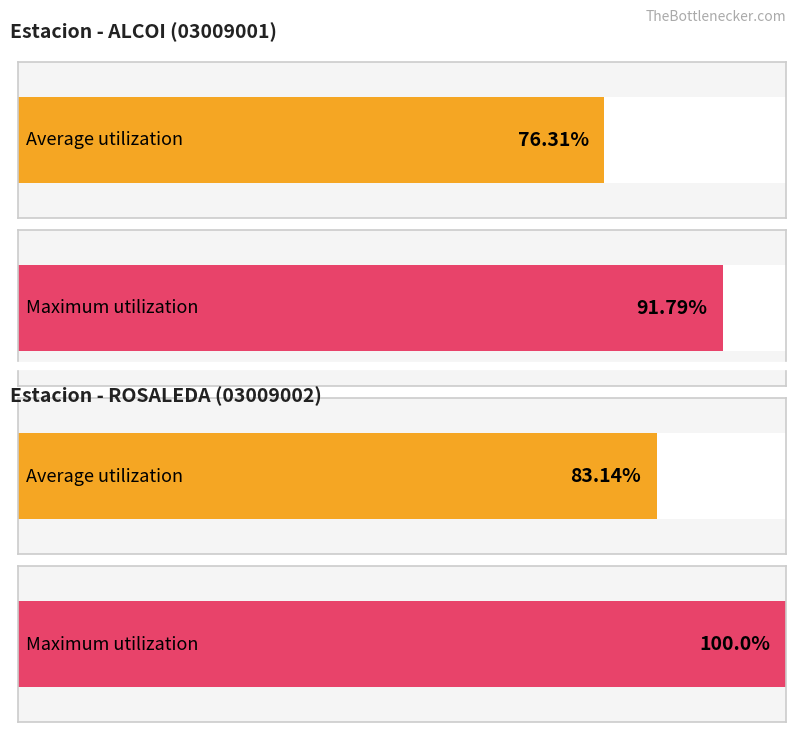

True or false: SO2 has a value of 7 at ROSALEDA-02.

False